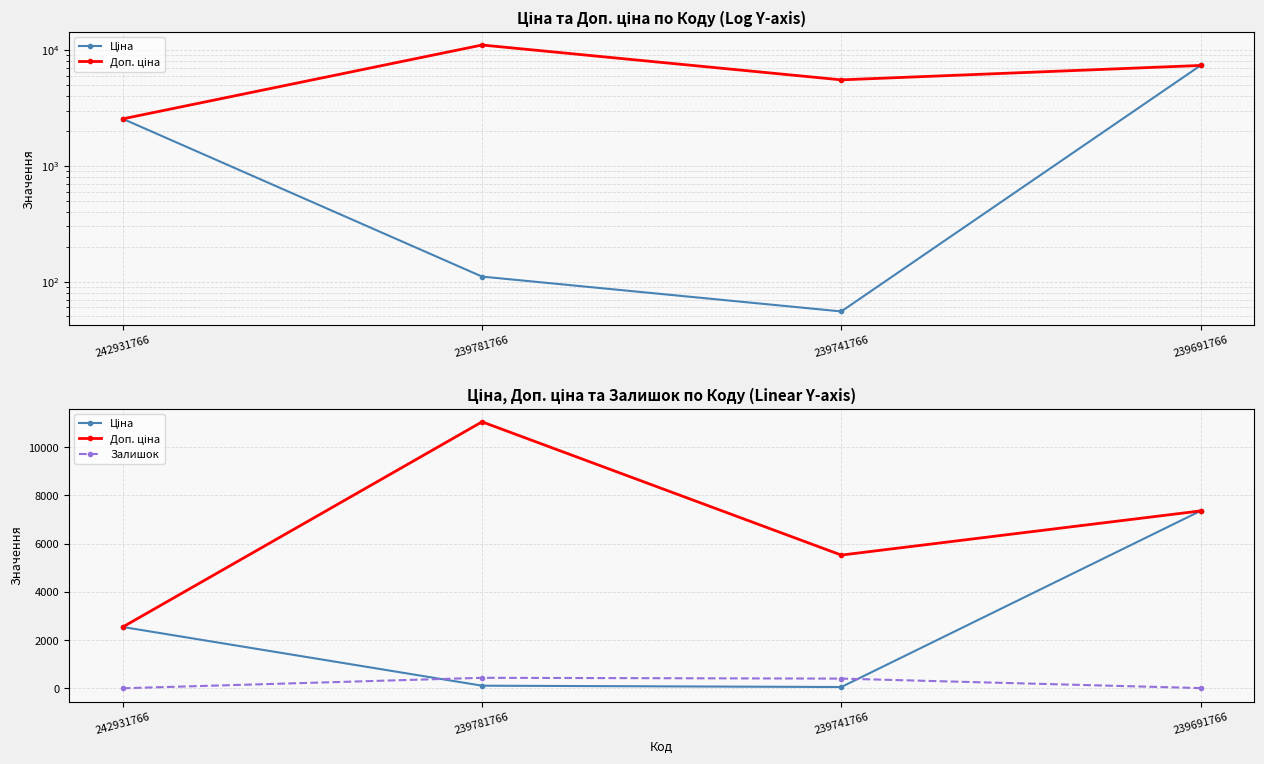

The Ціна series shows 31.3 at 239741766. True or false?

False